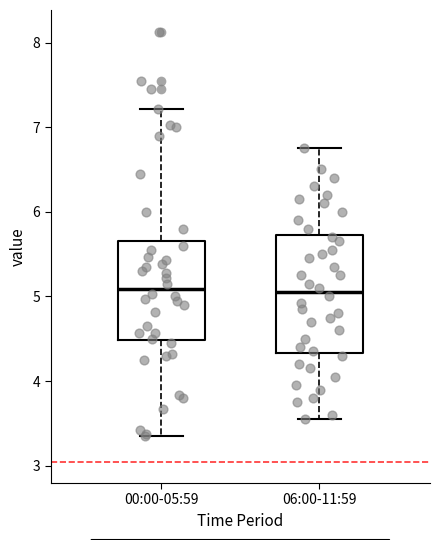

Which box is the tallest, from its lower edge to its upper edge?

06:00-11:59